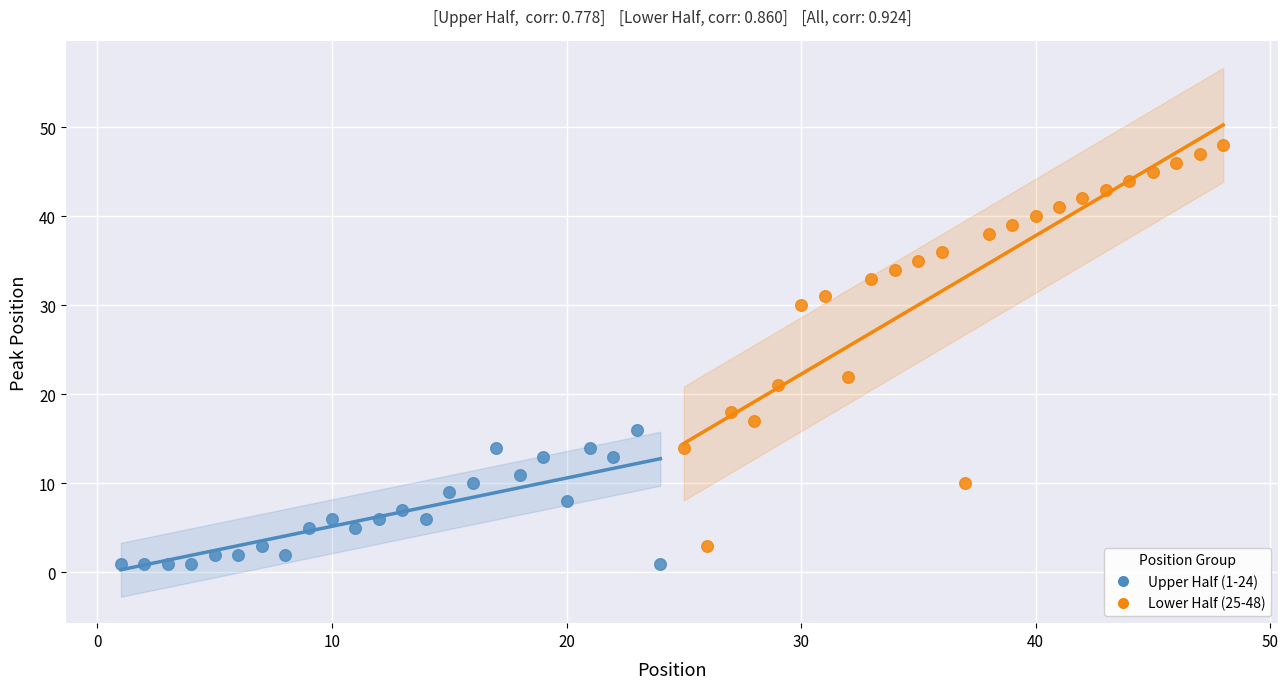

What are all the series names shown in the legend?

Upper Half (1-24), Lower Half (25-48)